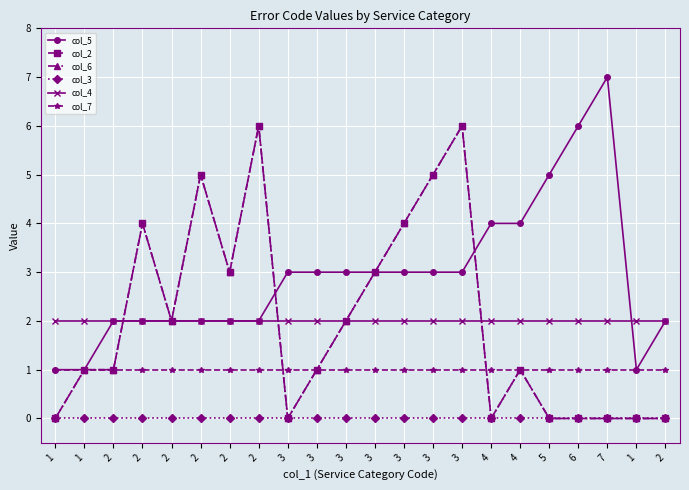

In col_6, how many points are higher than both neighbors (excluding endpoints)?

5